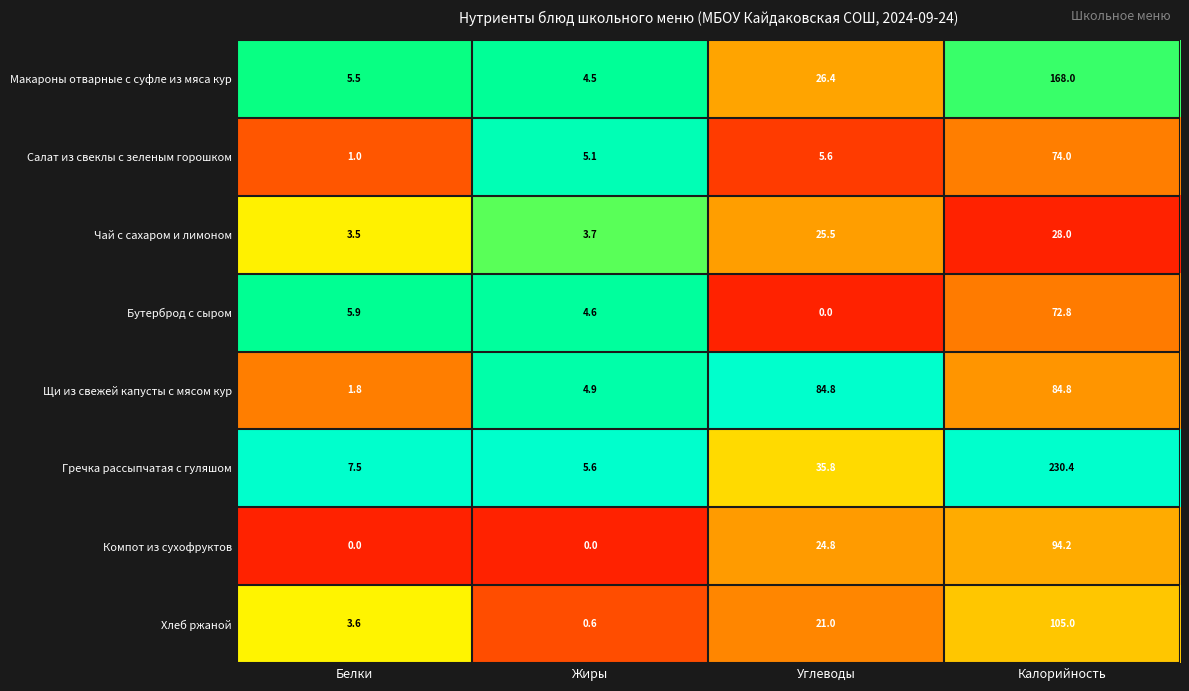

What is the difference between the Хлеб ржаной values at Жиры and Белки?

3.0